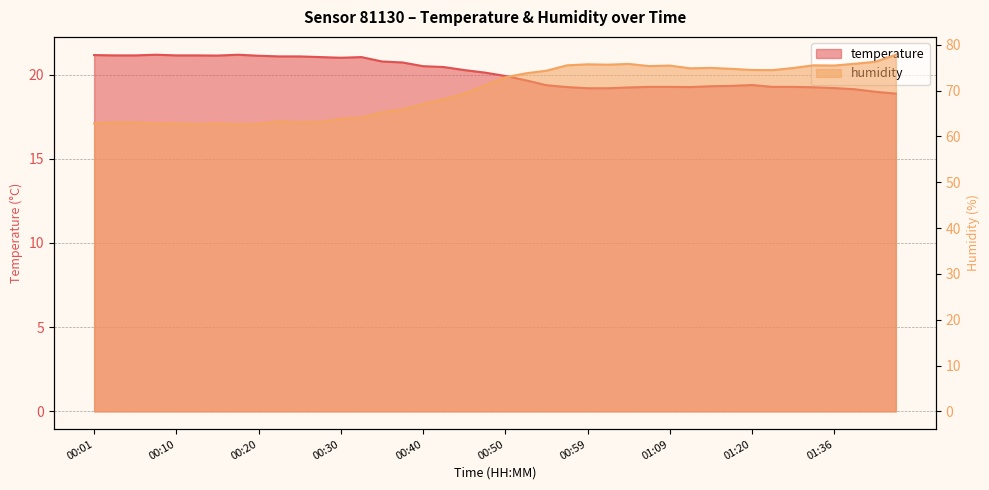

Between 00:18 and 00:25, which series saw the biggest shift?

humidity